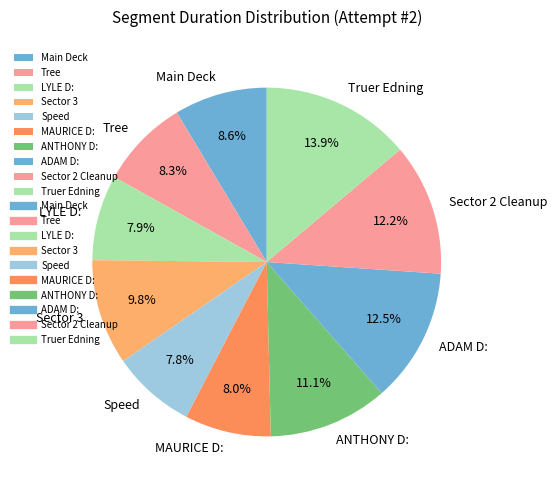

What percentage is the Speed slice, to the nearest percent?

8%